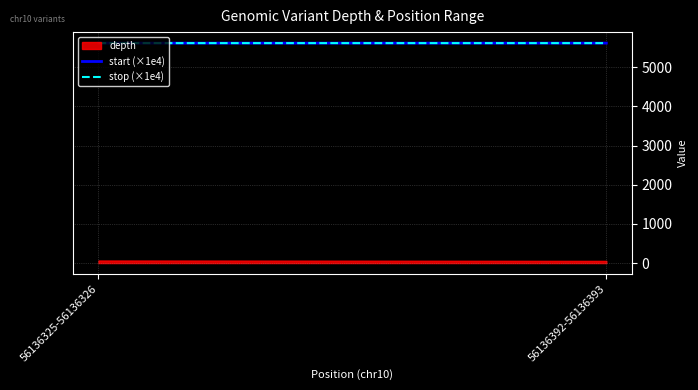

Count the start (×1e4) values in the range 5613 to 5614.

2